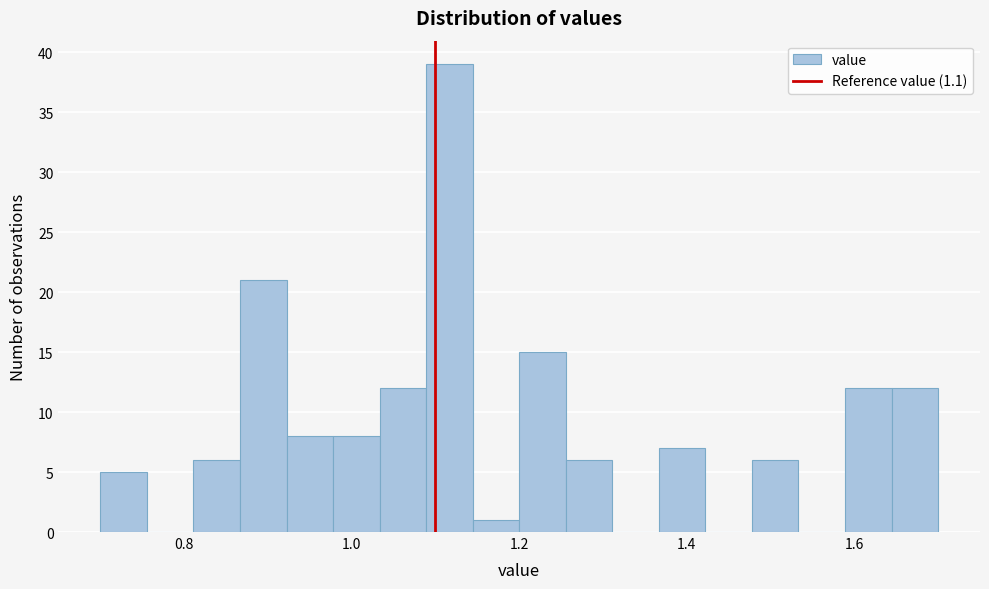

Read against the x-axis, roughly where is the centre of the tallest bar?

1.12